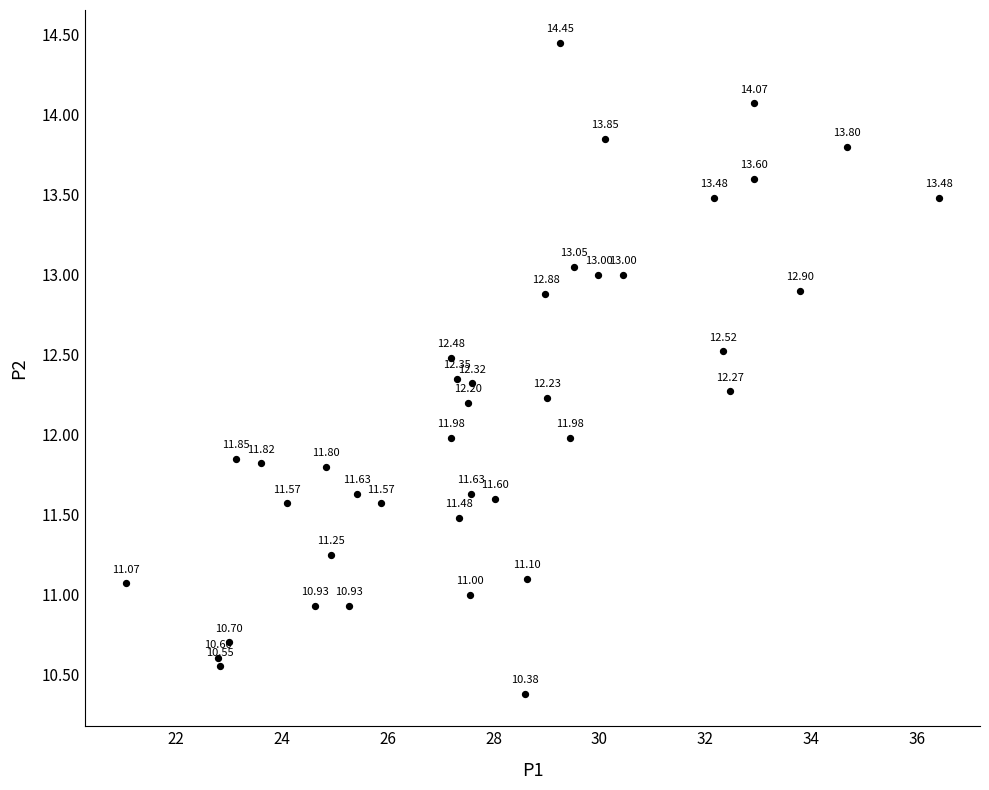

What is the range of Y values (max minus min)?

4.1